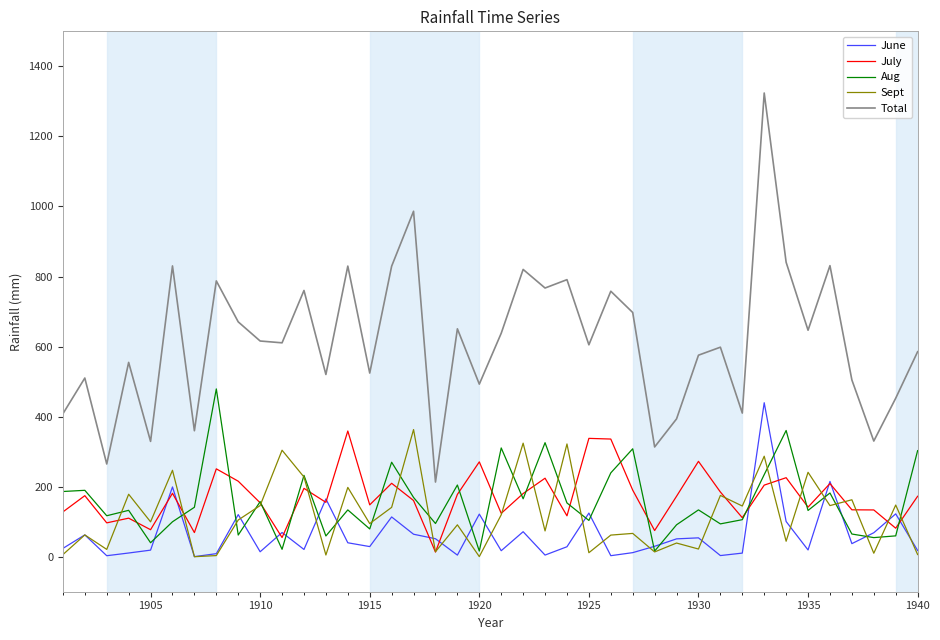

True or false: June has more than 2 points higher than both neighbors.

True